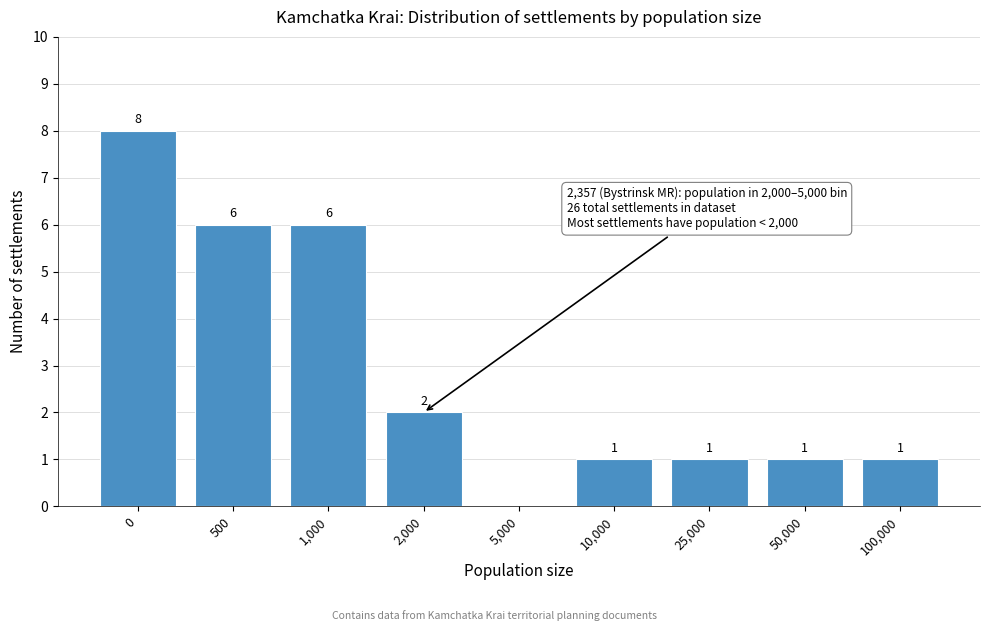

Reading right to left, transcribe all the data shown in this chart.

100,000=1	50,000=1	25,000=1	10,000=1	5,000=0	2,000=2	1,000=6	500=6	0=8